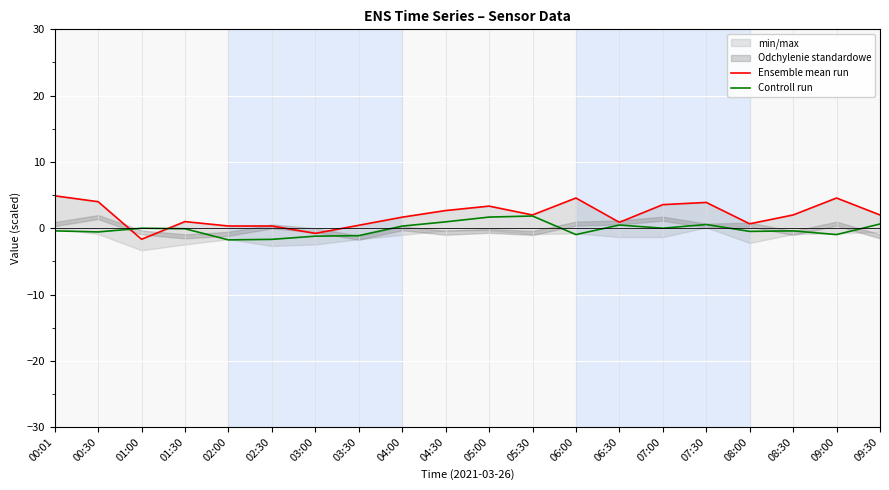

Is it true that Ensemble mean run equals 2.0 at 05:30?

True